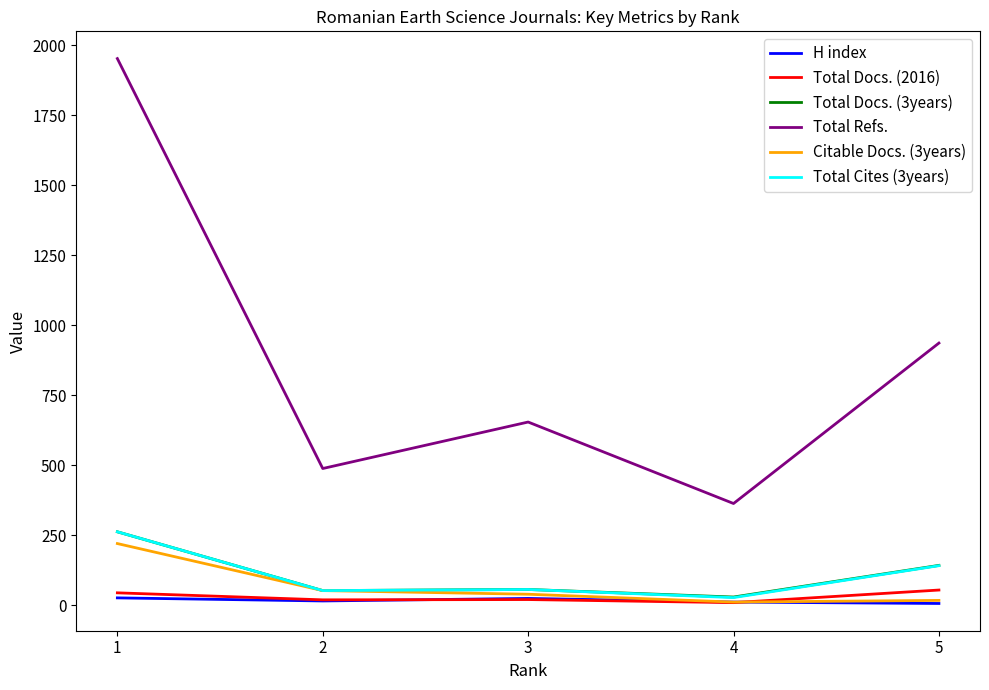

What is the greatest value displayed?

1953